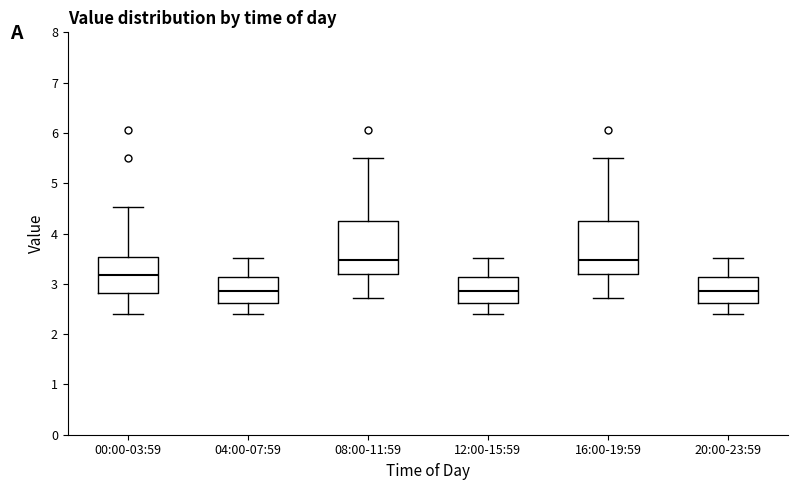

Where does the median line of the box for 20:00-23:59 sit on the y-axis? The values are not printed on the chart, so give them approximately, as read against the axis.

2.9